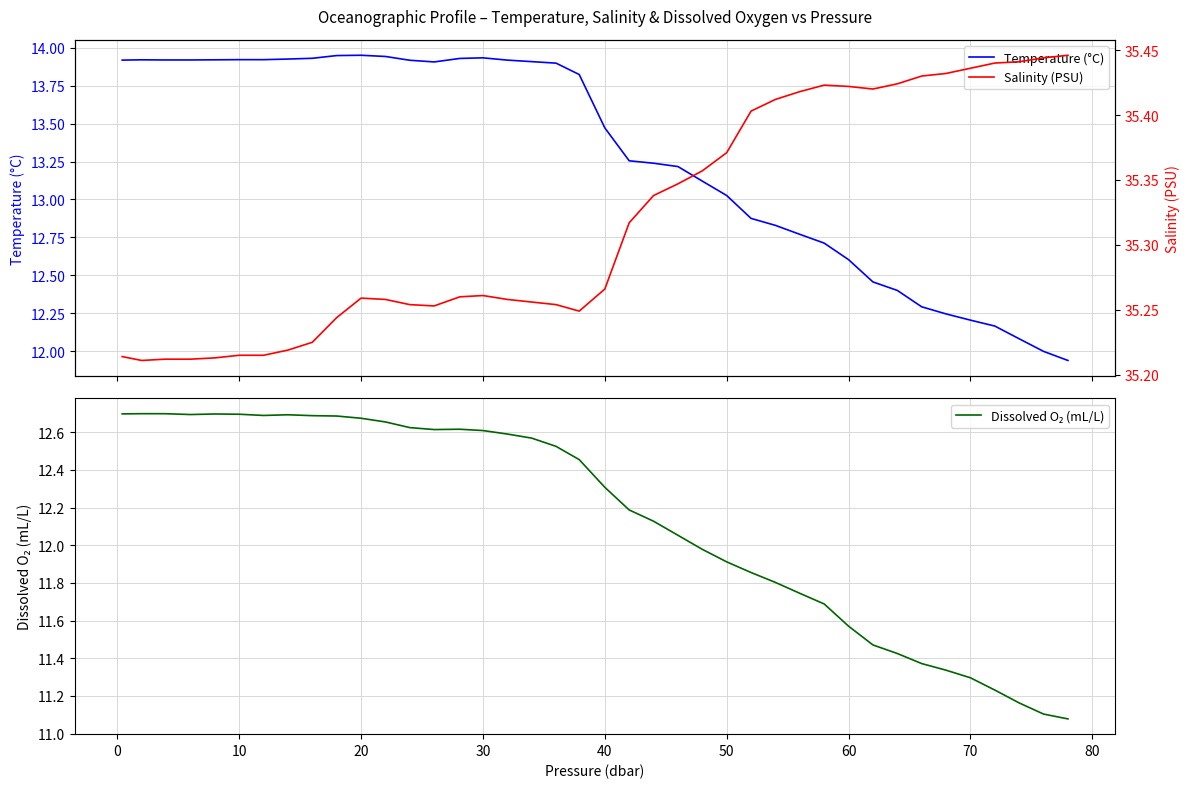

True or false: Temperature (°C) and Salinity (PSU) cross at least once.

False